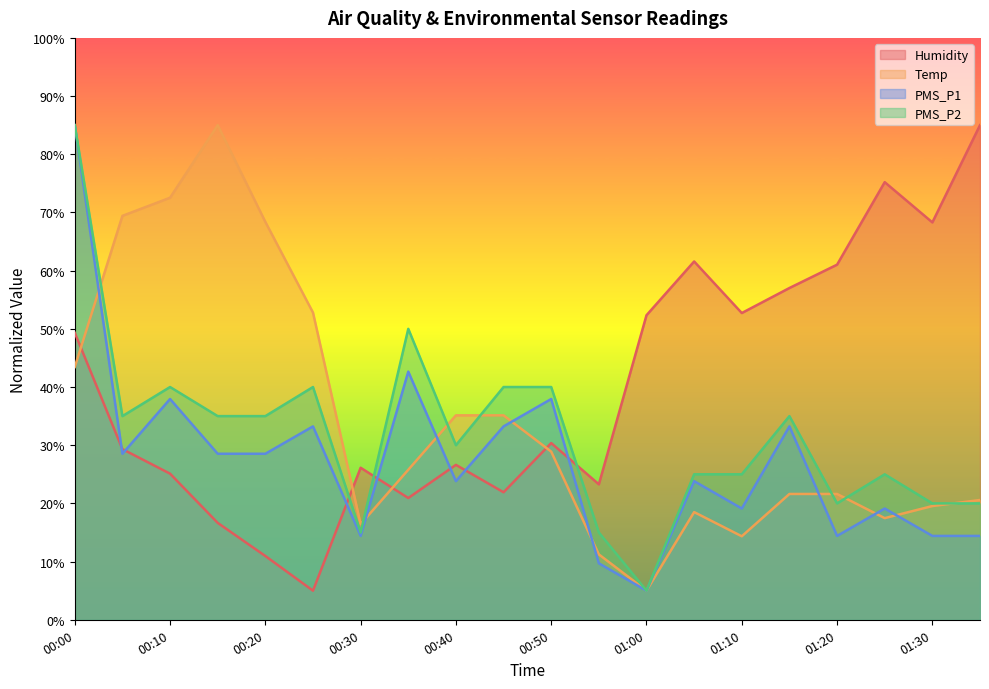

True or false: Humidity and PMS_P1 intersect in this chart.

True